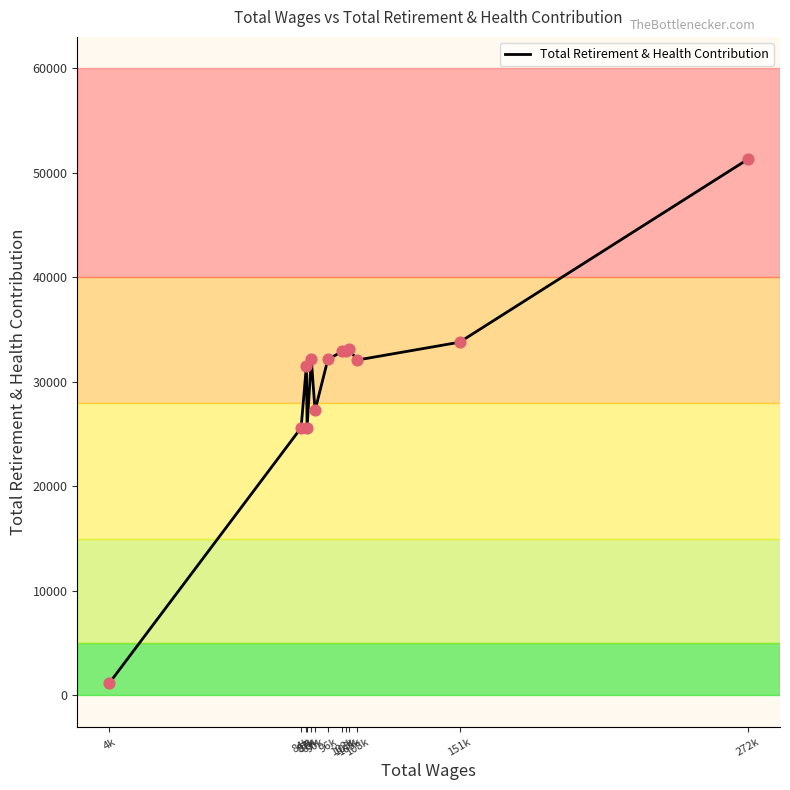

Approximately how many times larger is the value at 103k compared to 84k?

1.3